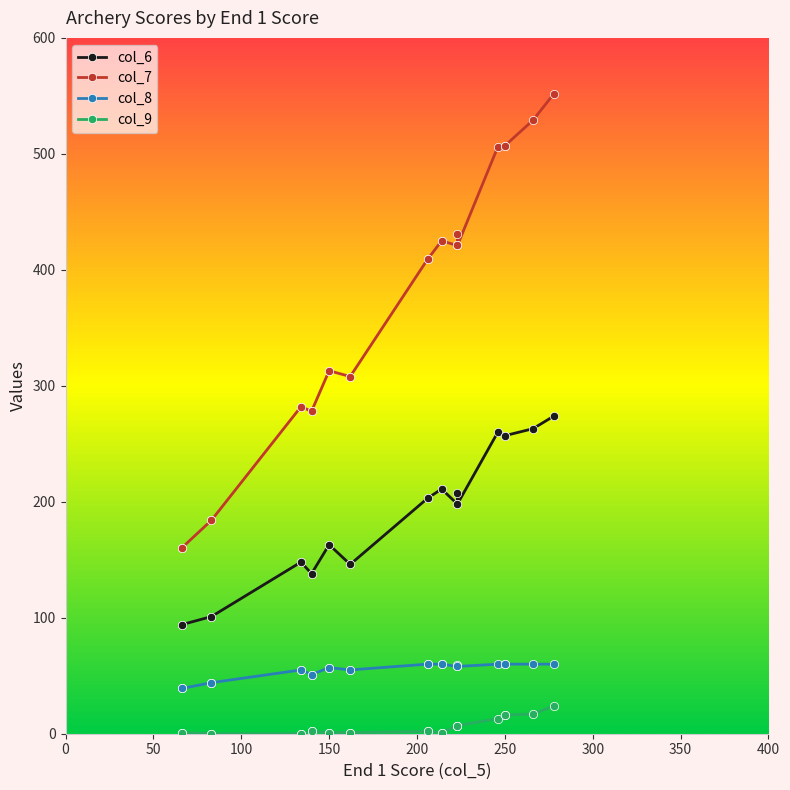

What is the label of the 10th point from the left?

9